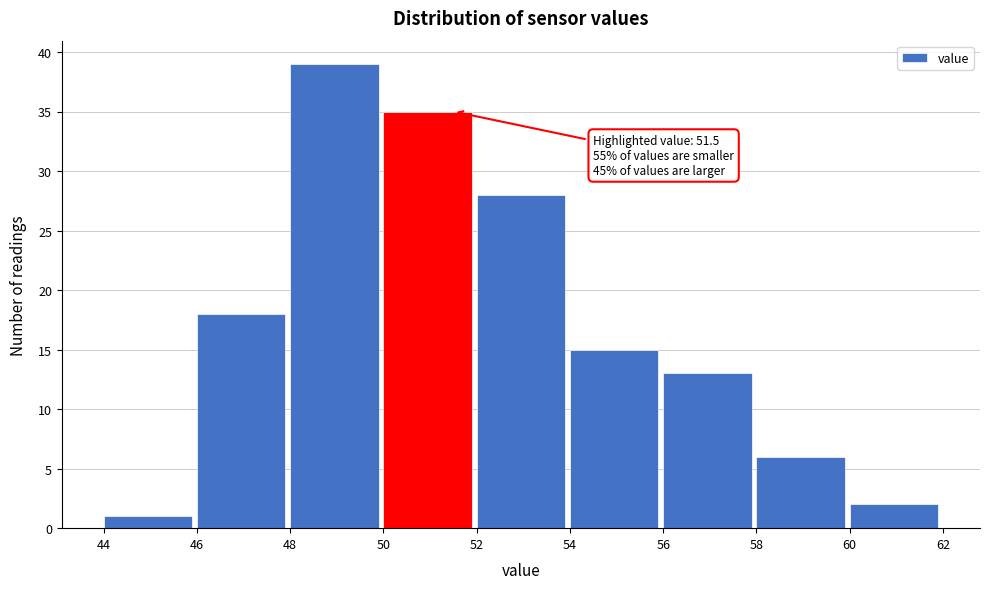

Which range on the x-axis has the tallest bar?

48 to 50